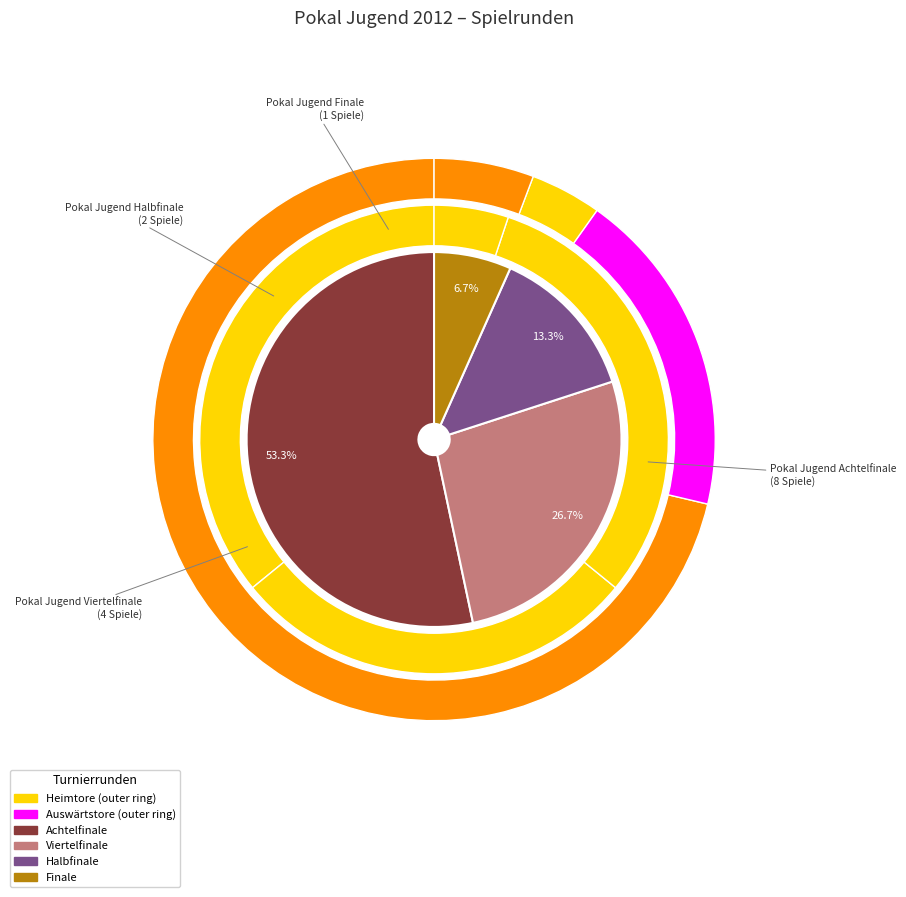

What is the ratio of the value at Pokal Jugend Achtelfinale to the value at Pokal Jugend Finale?

8.0